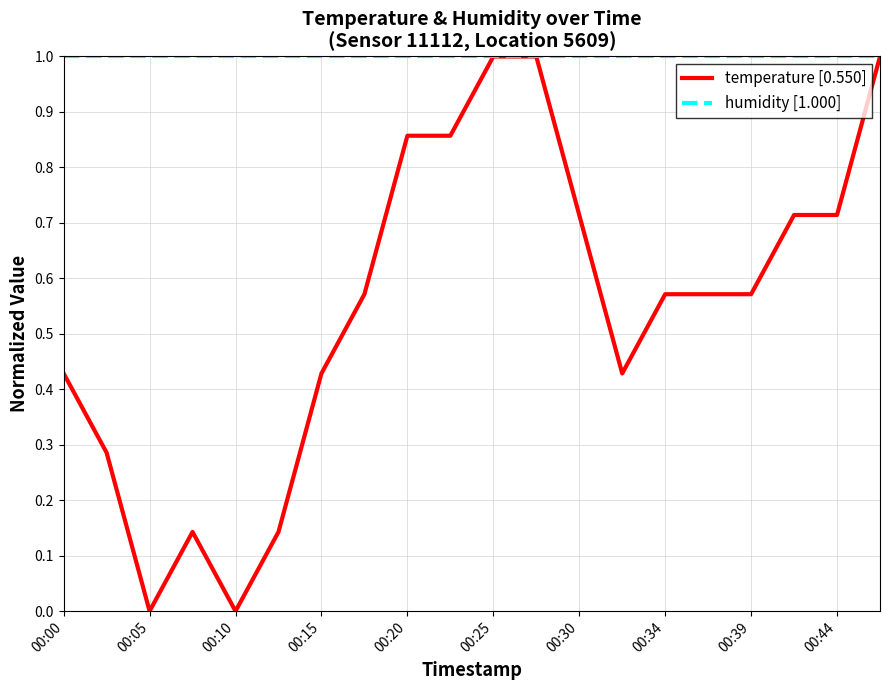

Which series has the largest total across all categories?

humidity [1.000]